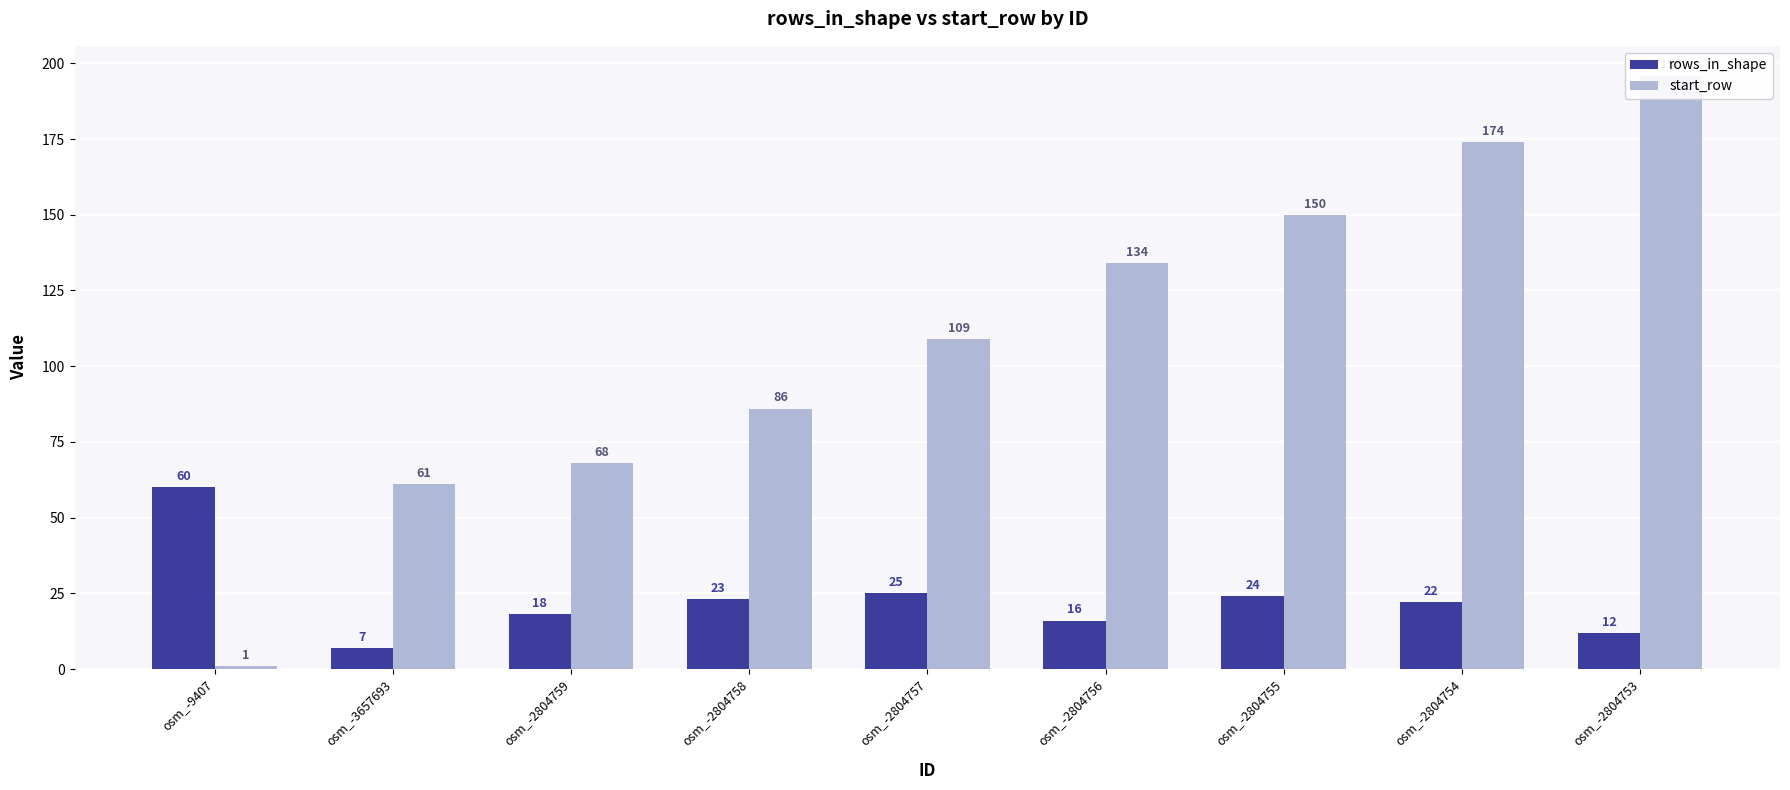

What is the maximum value shown in the chart?

196